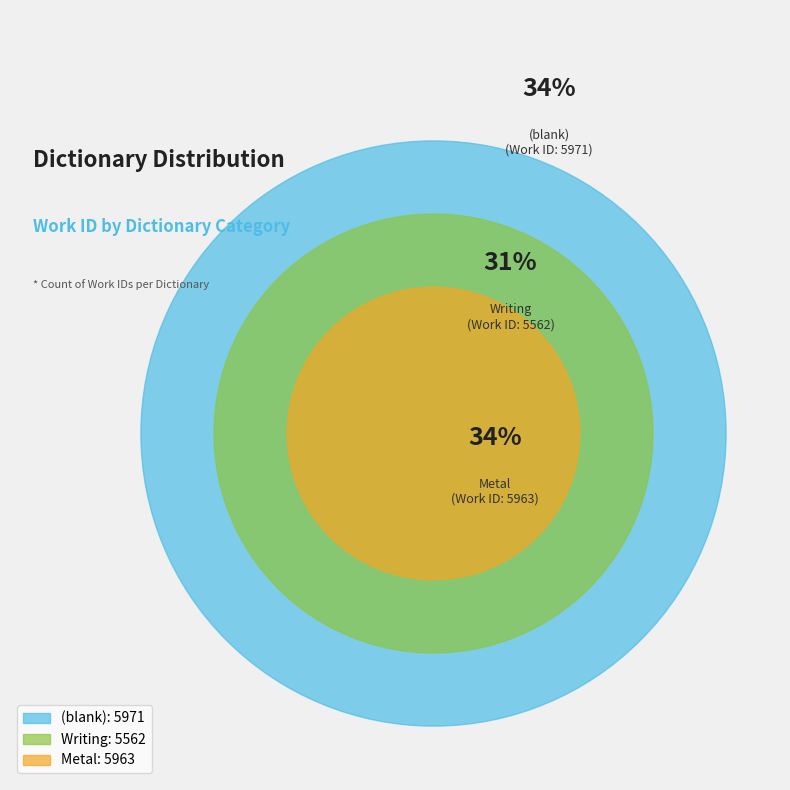

Combined, what portion of the pie is Writing and Metal?

65.9%